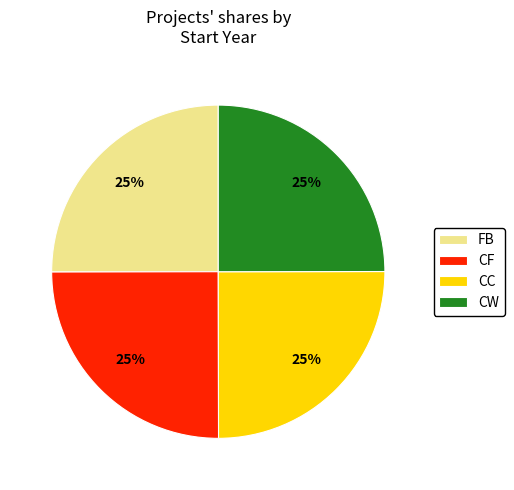

To the nearest percent, what percentage of the pie is CC?

25%